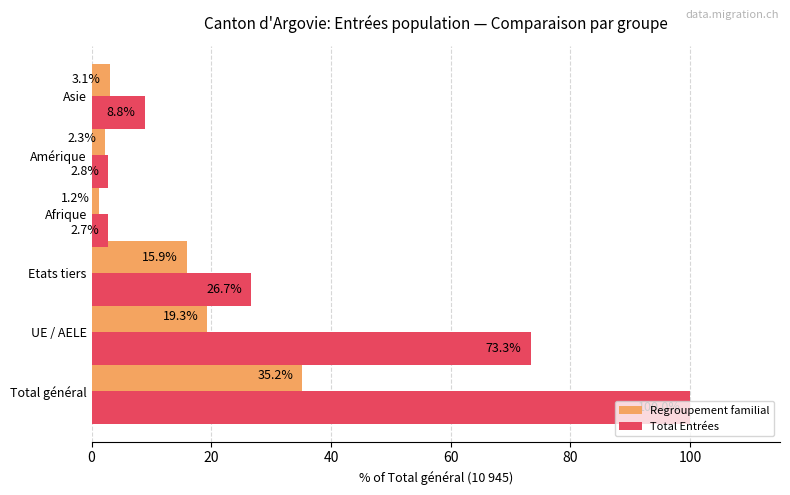

What is the difference between the maximum and minimum values in the Total Entrées series?

97.3